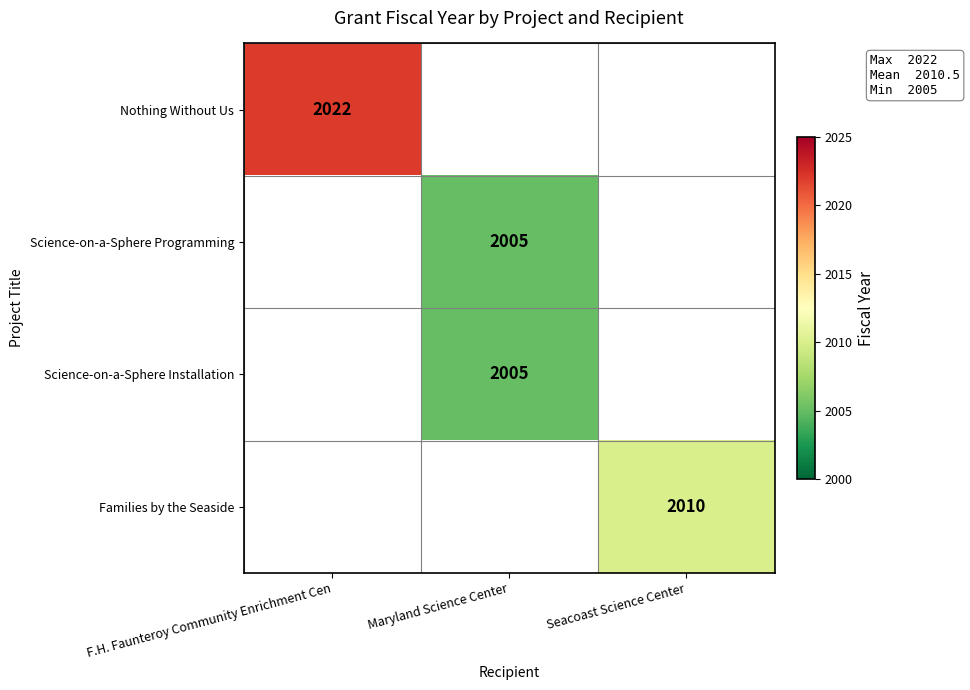

The value of Families by the Seaside at Seacoast Science Center is 1316. True or false?

False